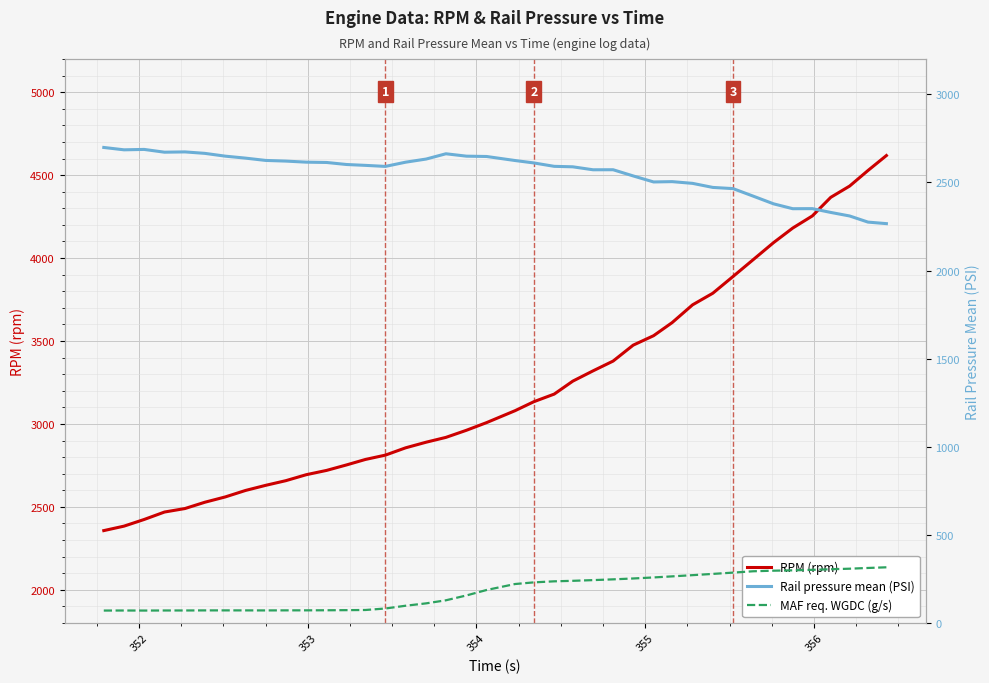

Which series has the largest total across all categories?

RPM (rpm)